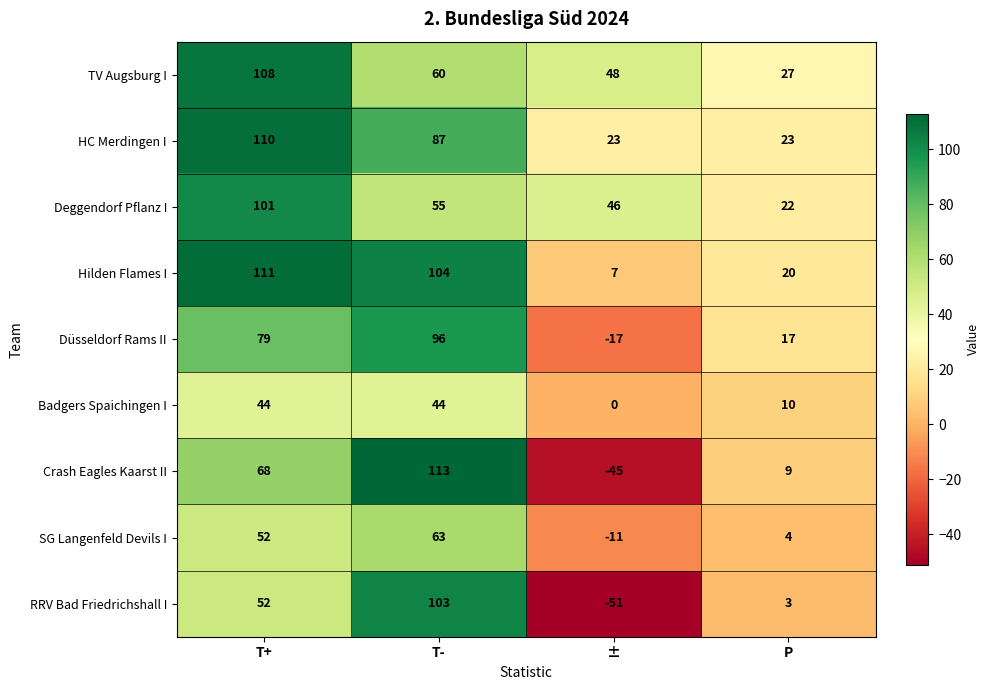

List the series in order of their peak value, highest first.

Crash Eagles Kaarst II, Hilden Flames I, HC Merdingen I, TV Augsburg I, RRV Bad Friedrichshall I, Deggendorf Pflanz I, Düsseldorf Rams II, SG Langenfeld Devils I, Badgers Spaichingen I